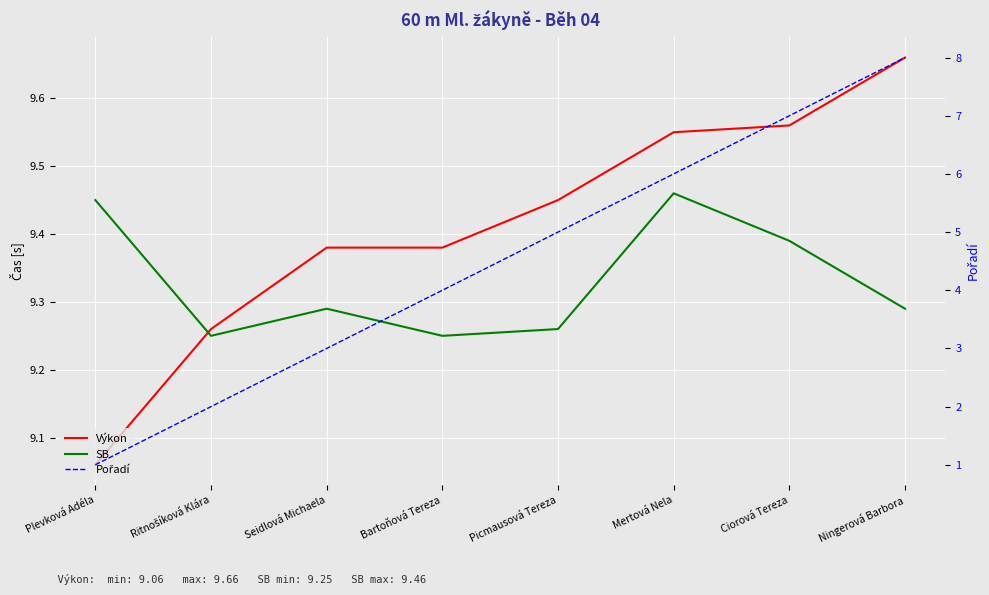

What is the label of the 5th point from the left?

Picmausová Tereza